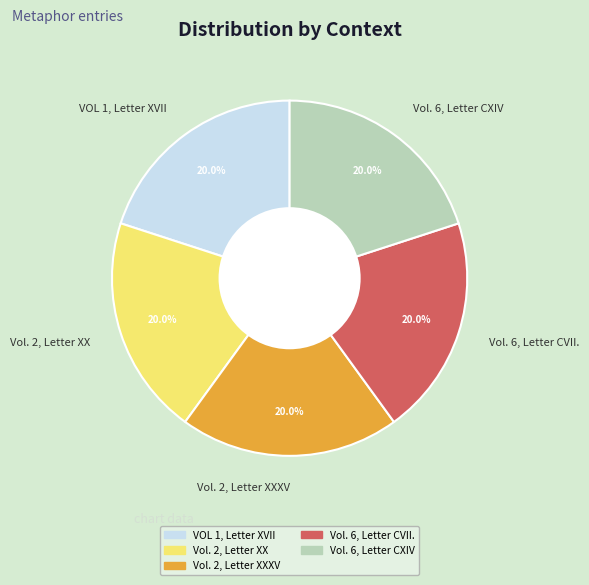

Does Vol. 2, Letter XX represent more than half of the total?

No